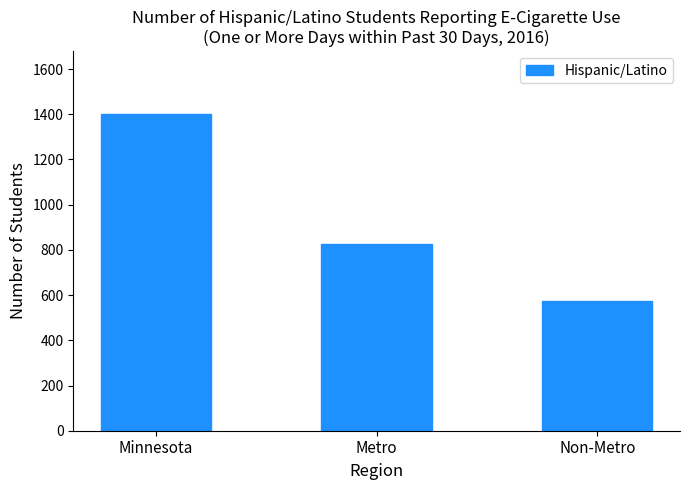

The value at Metro is 826. True or false?

True